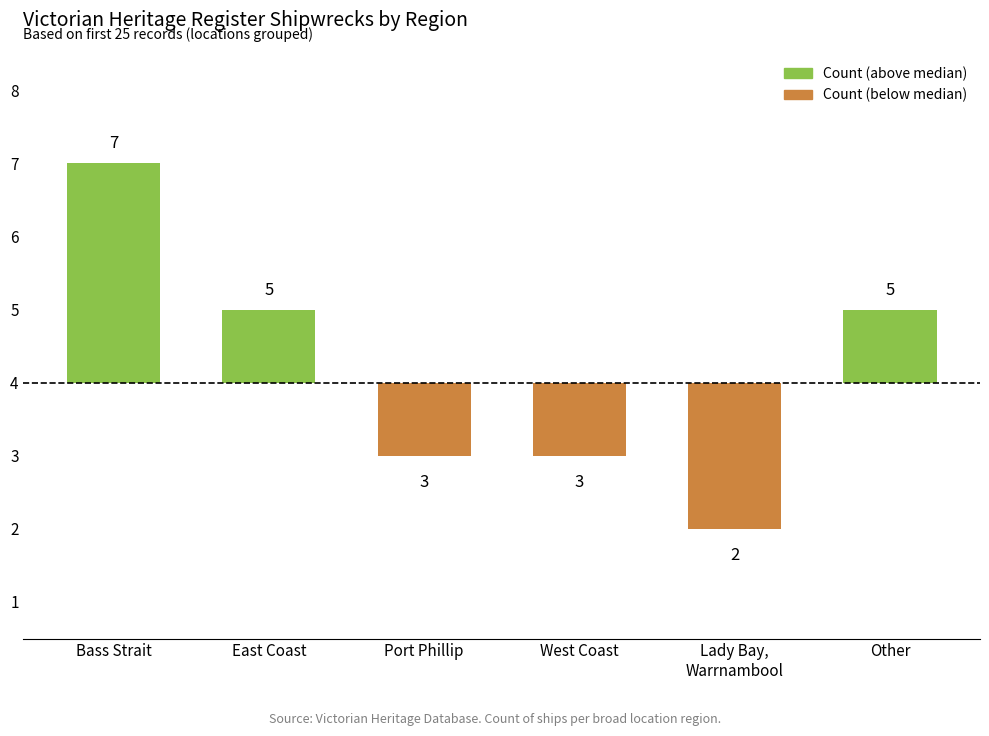

Does the chart contain any negative values?

Yes